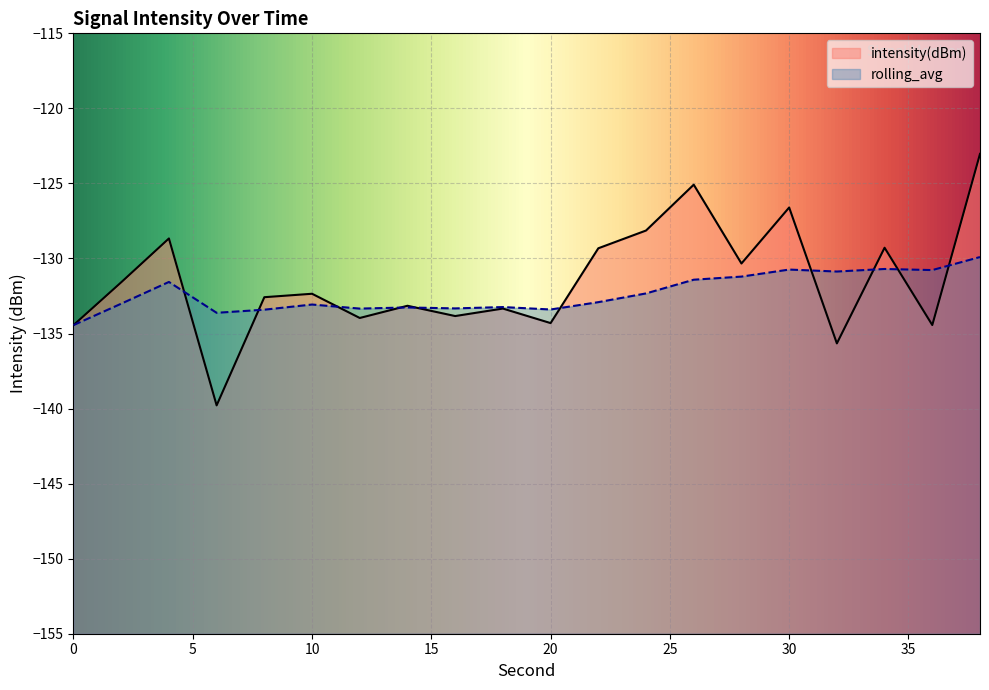

Between 10 and 22, which series saw the biggest shift?

intensity(dBm)